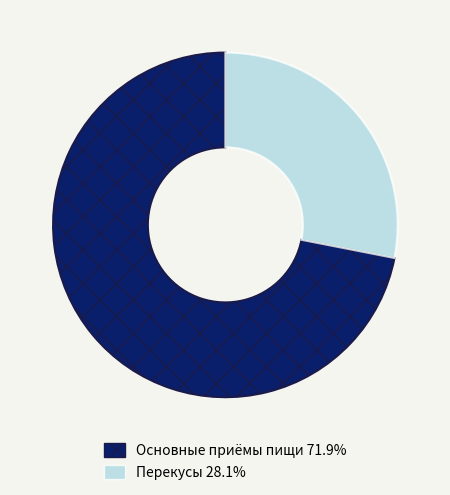

Does any single category account for the majority?

Yes